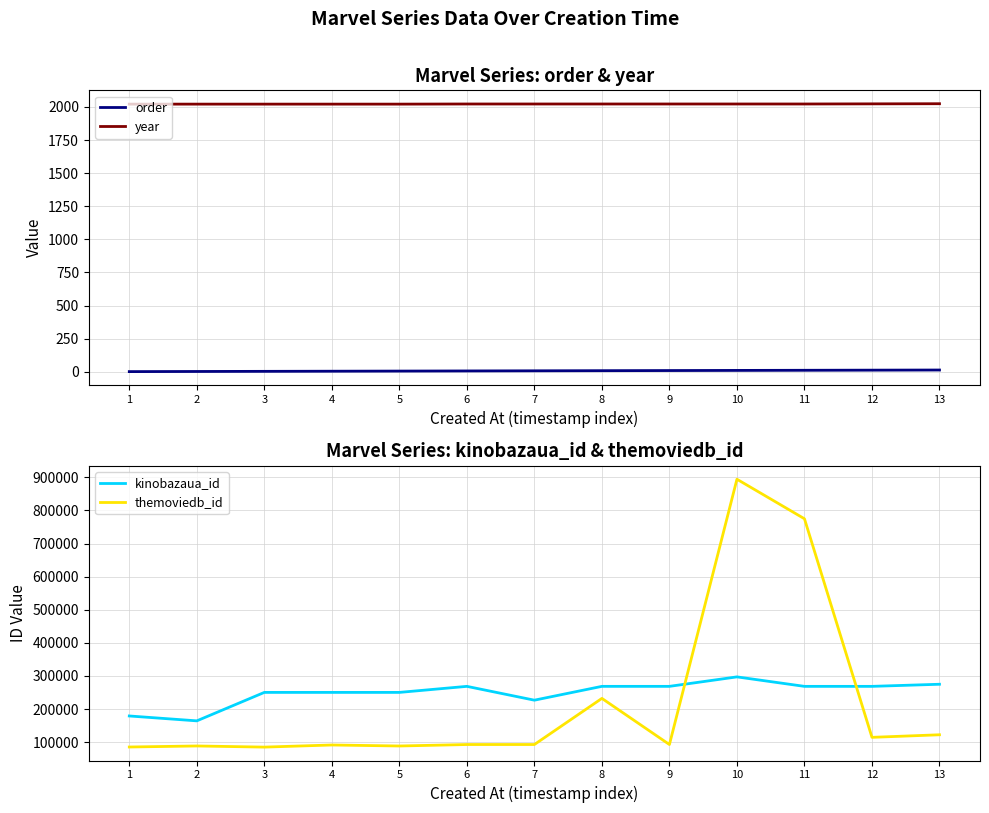

What is the total value across all series at 3?

337199